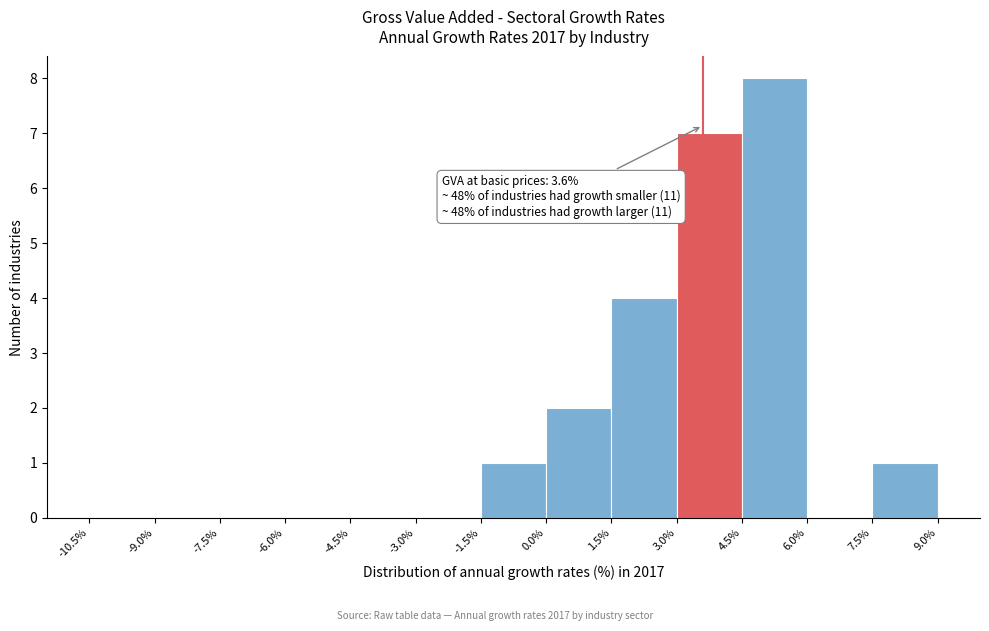

Which range on the x-axis has the tallest bar?

4.5% to 6.0%